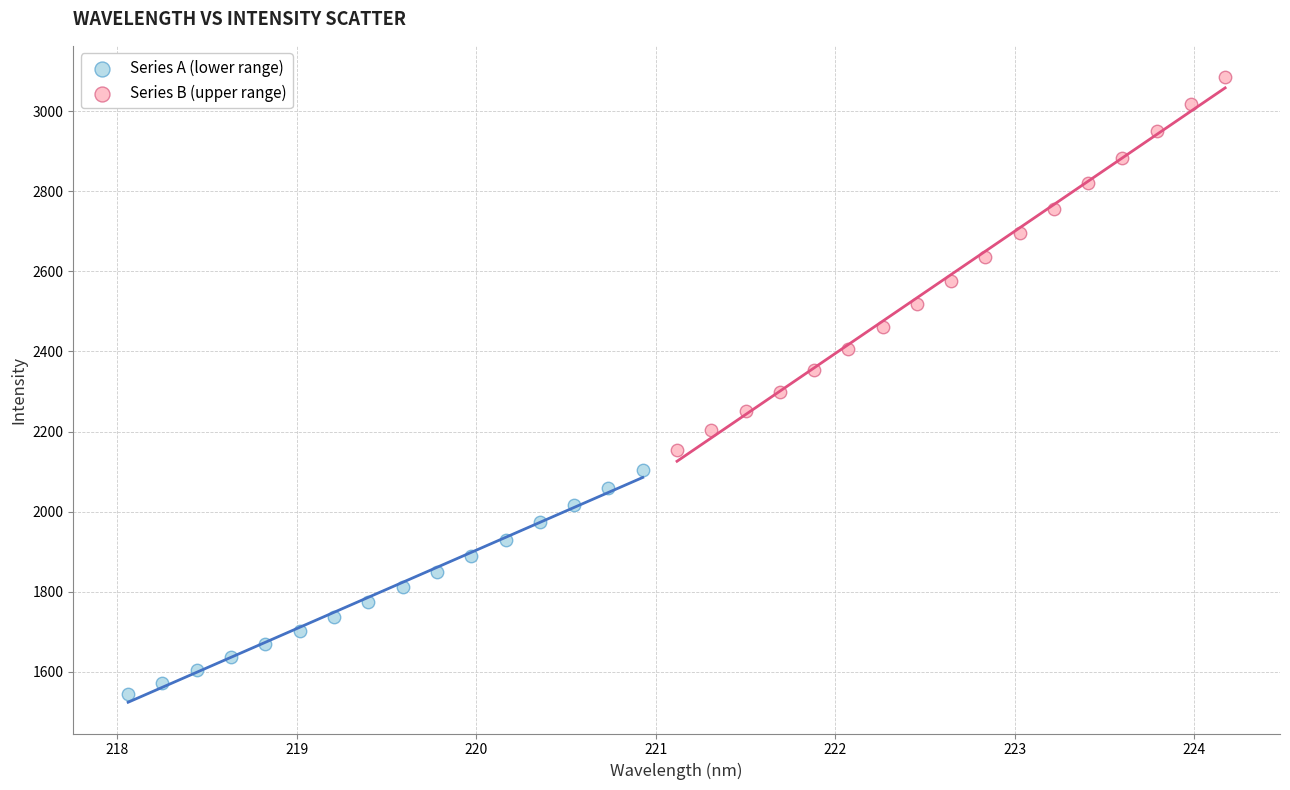

Which series has the largest Y range (max minus min)?

Series B (upper range)